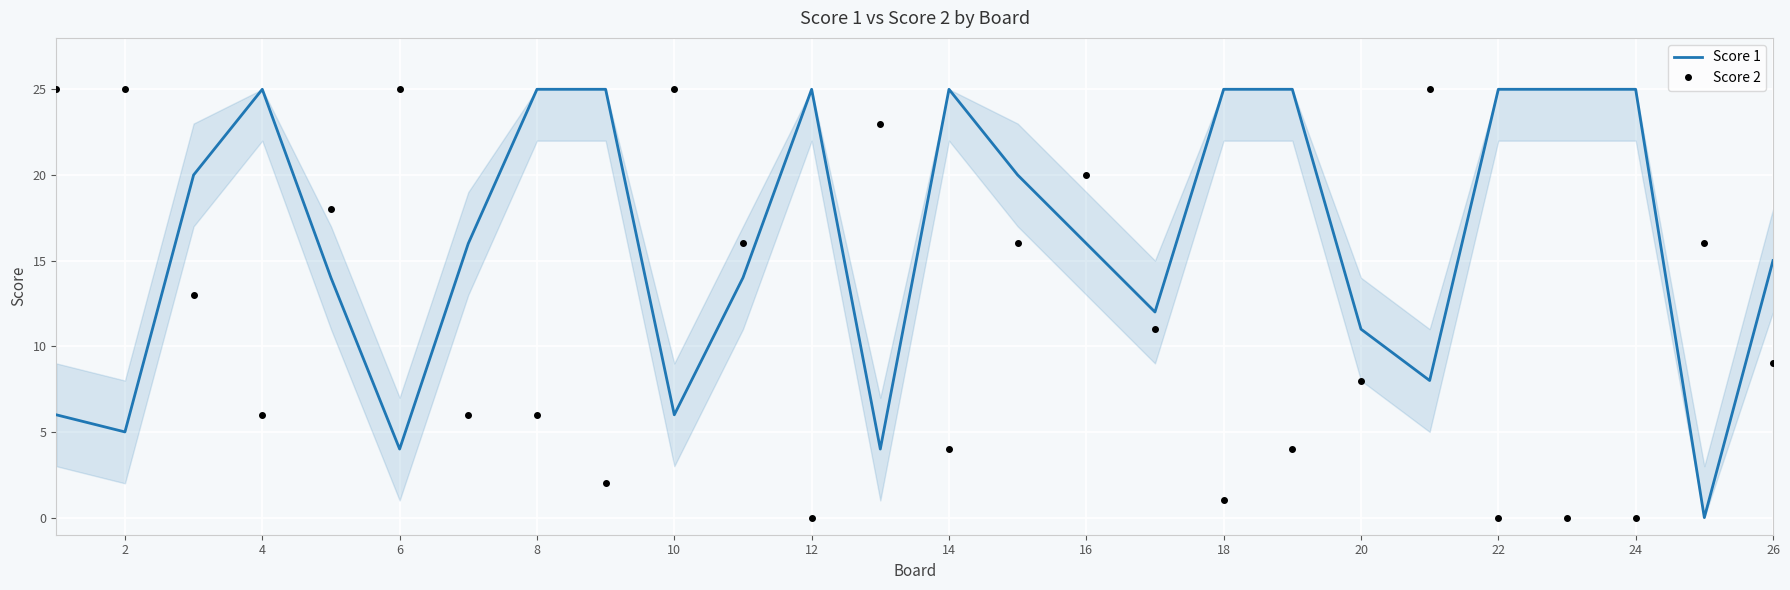

List the series in order of their overall mean, highest first.

Score 1, Score 2